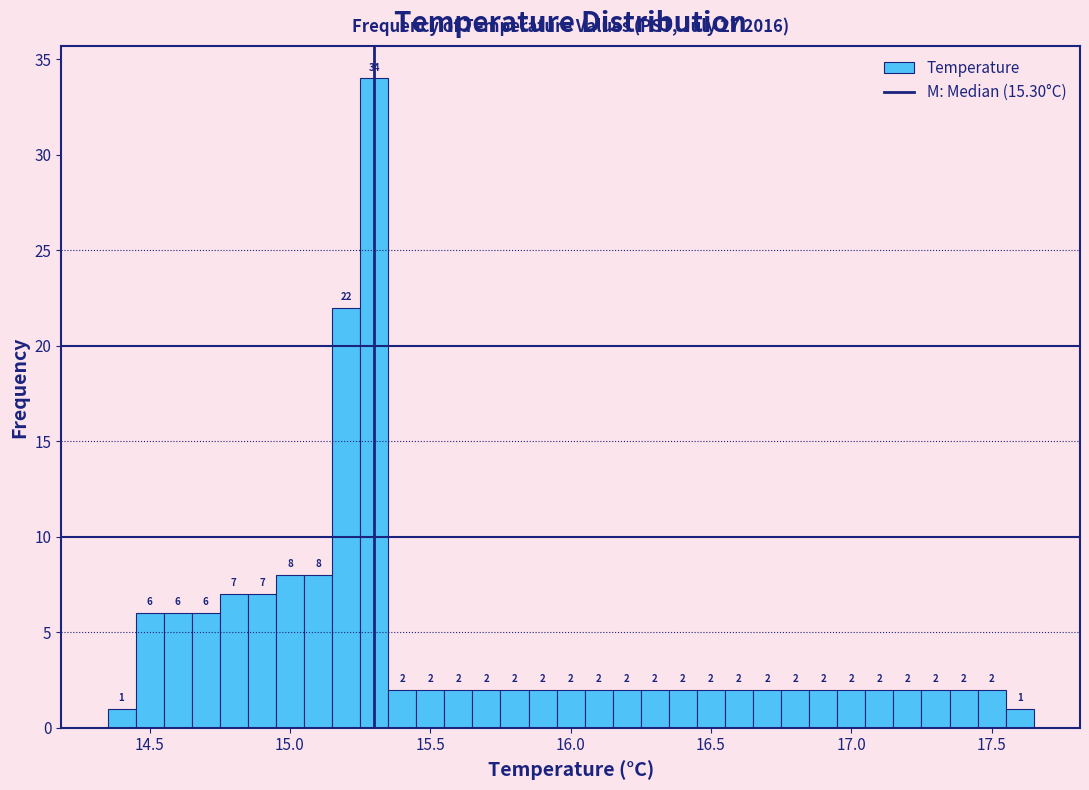

Read against the x-axis, roughly where is the centre of the tallest bar?

15.30